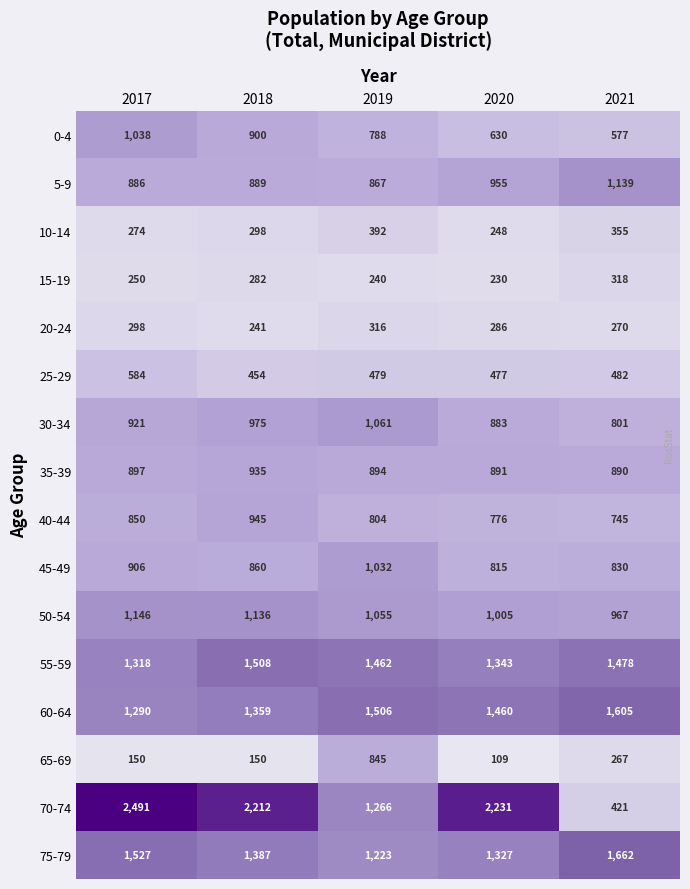

How many data points does each series have?

5